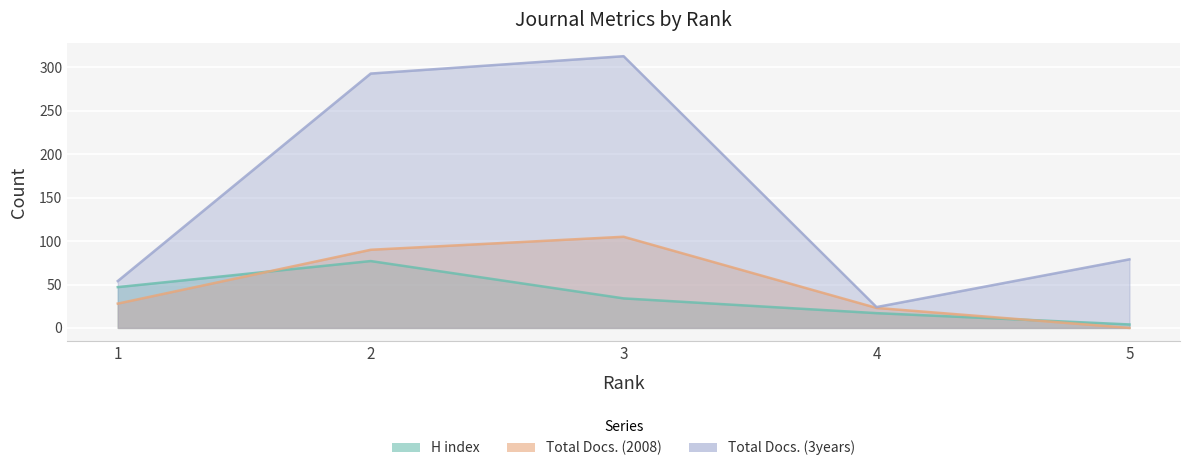

At which category is the sum across all series the highest?

2